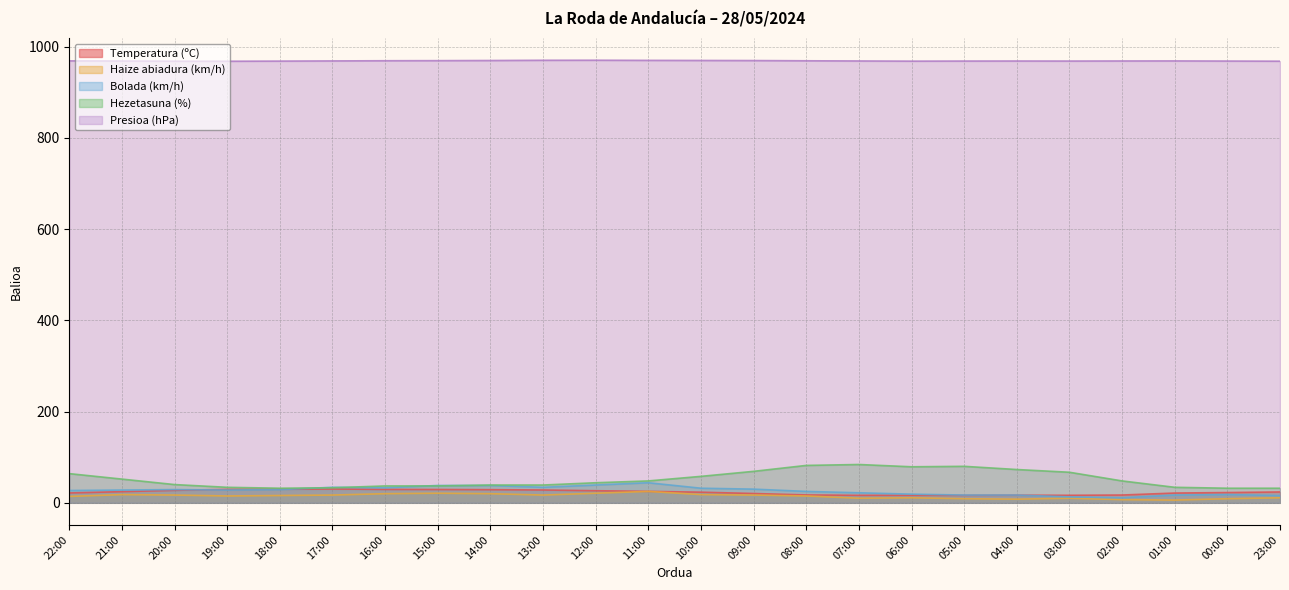

Where does the Haize abiadura (km/h) series first go above 16?

21:00